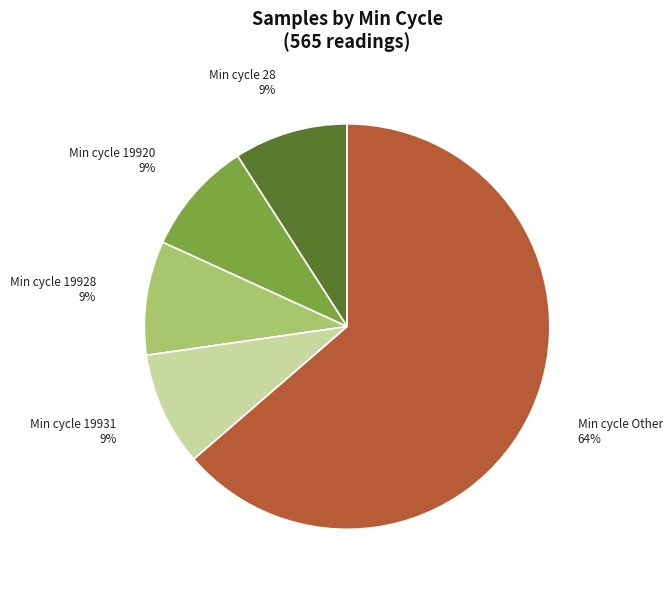

Count the number of slices in the pie.

5